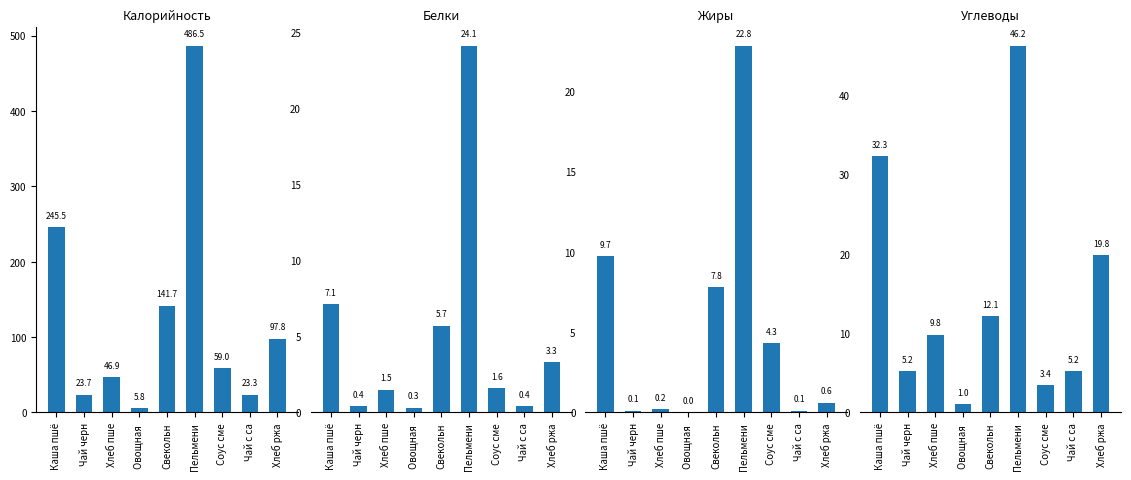

Is the value of Калорийность at Свекольн greater than the value of Белки at Свекольн?

Yes